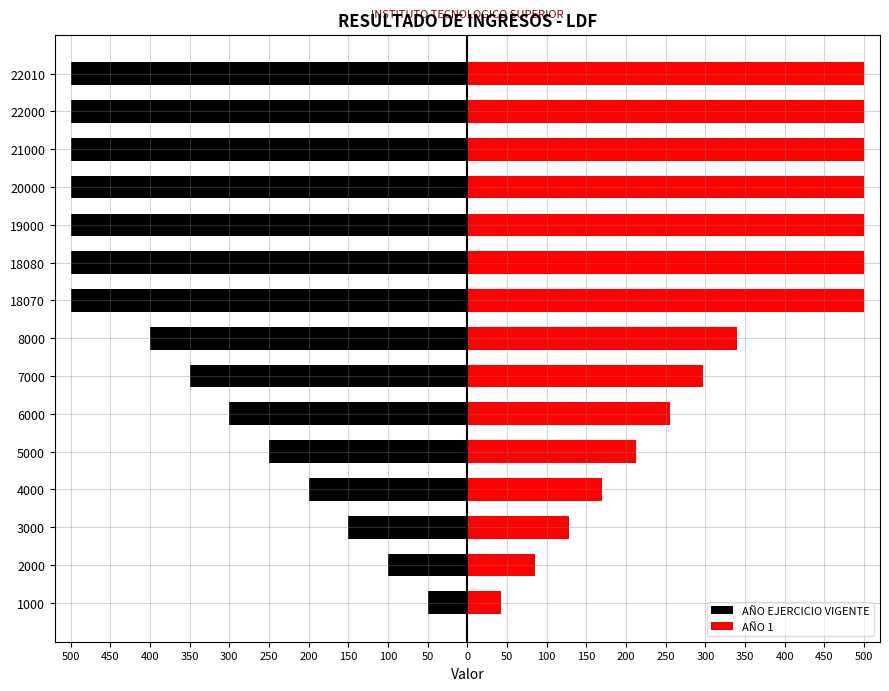

What are all the series names shown in the legend?

AÑO EJERCICIO VIGENTE, AÑO 1